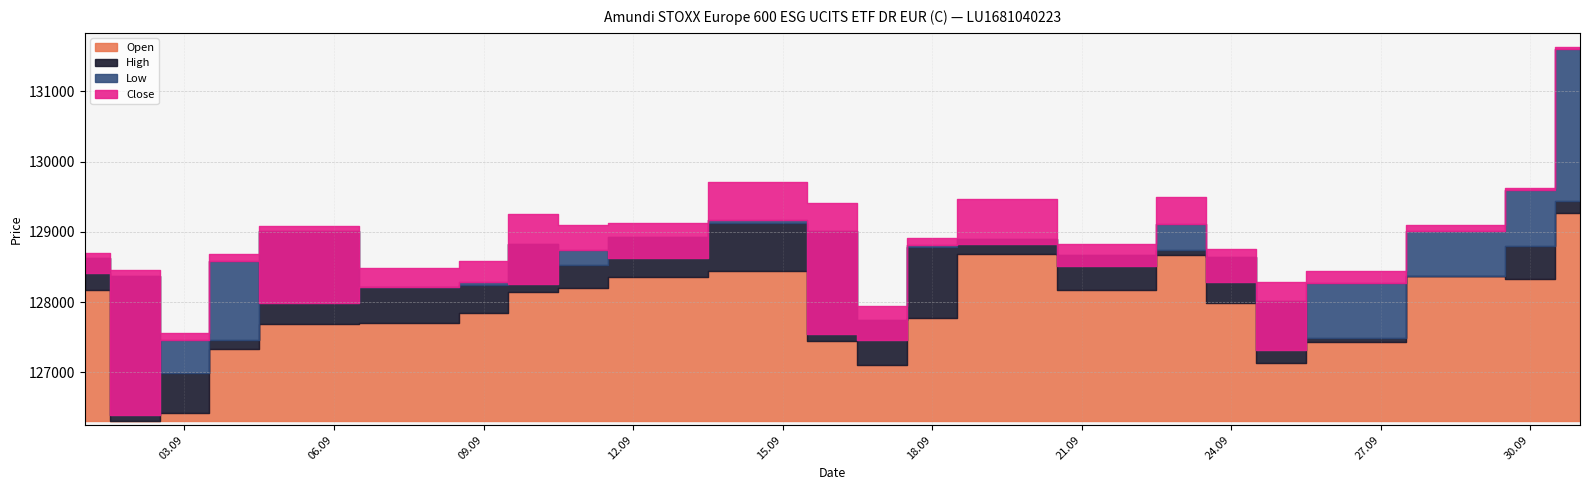

At which label is High closest to 129598?

30.09.2025